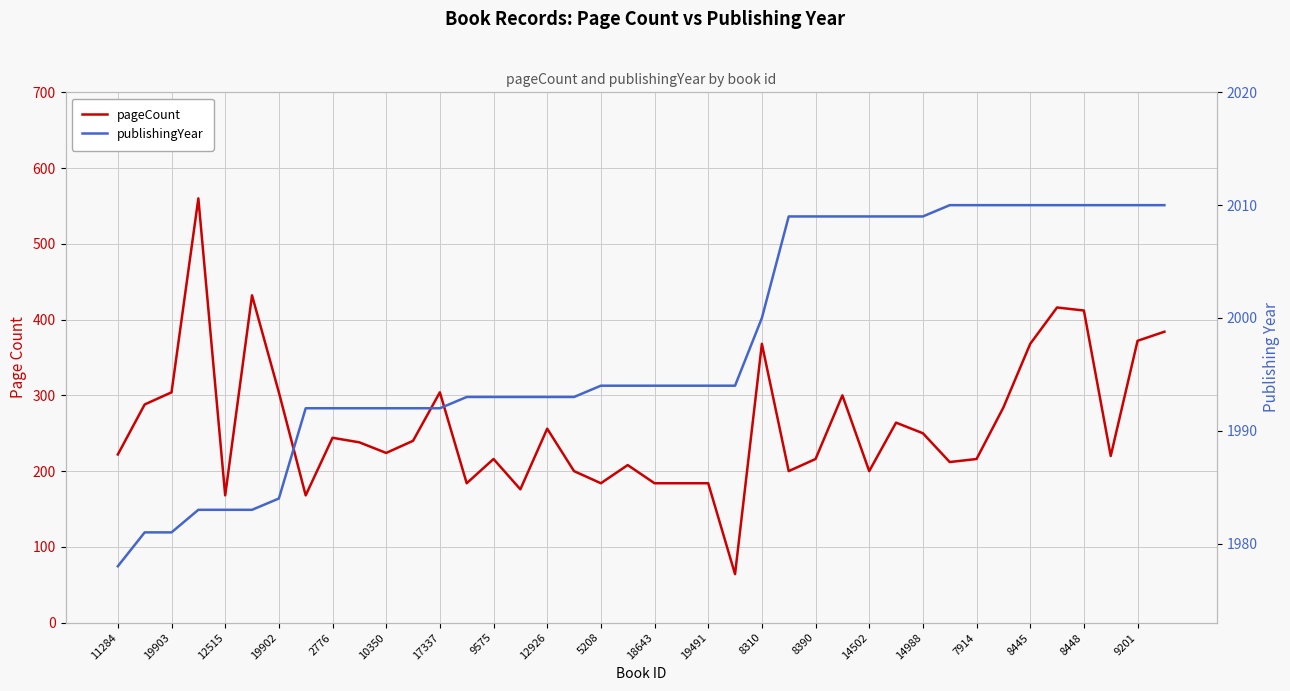

What is the approximate value of pageCount at 21, to the nearest 10?

180